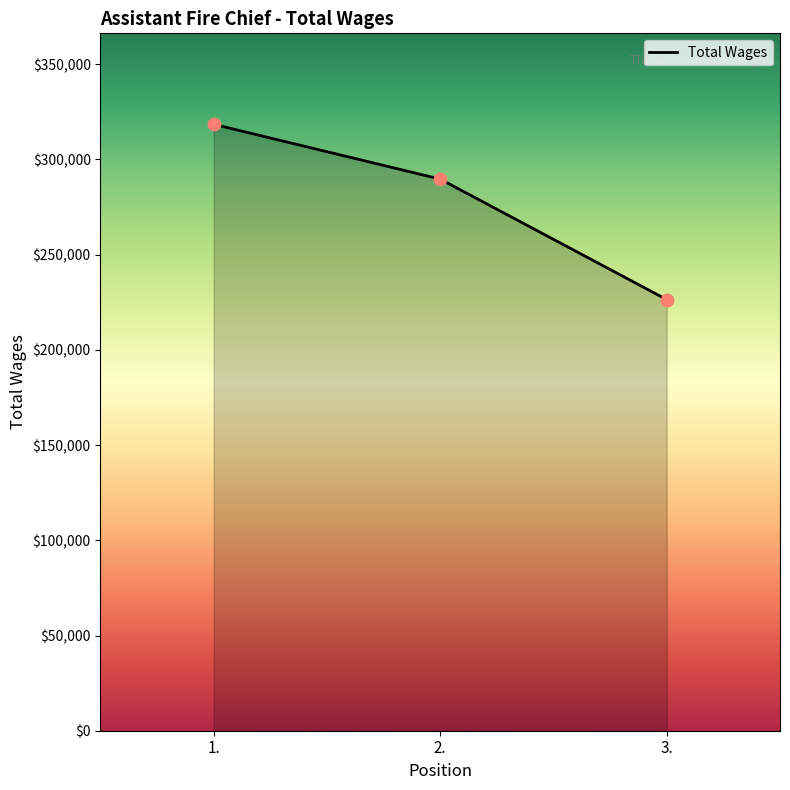

Which has a higher value, 2. or 3.?

2.